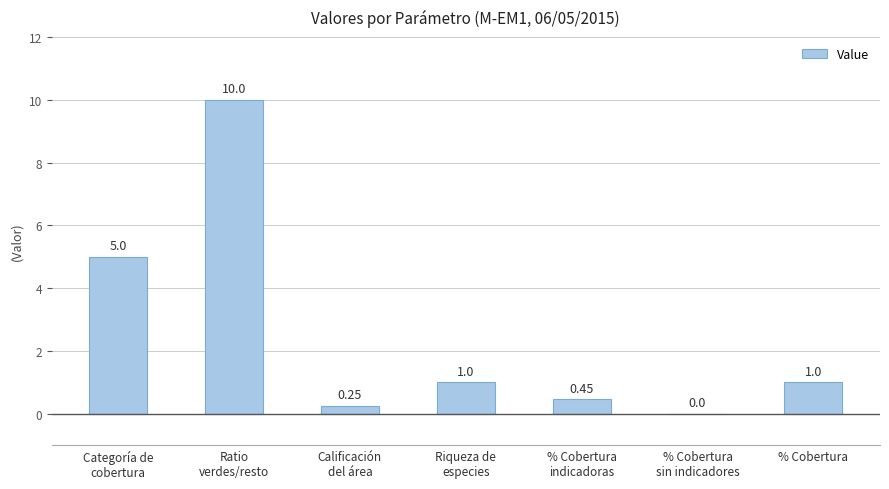

Approximately how many times larger is the value at Categoría de
cobertura compared to Riqueza de
especies?

5.0